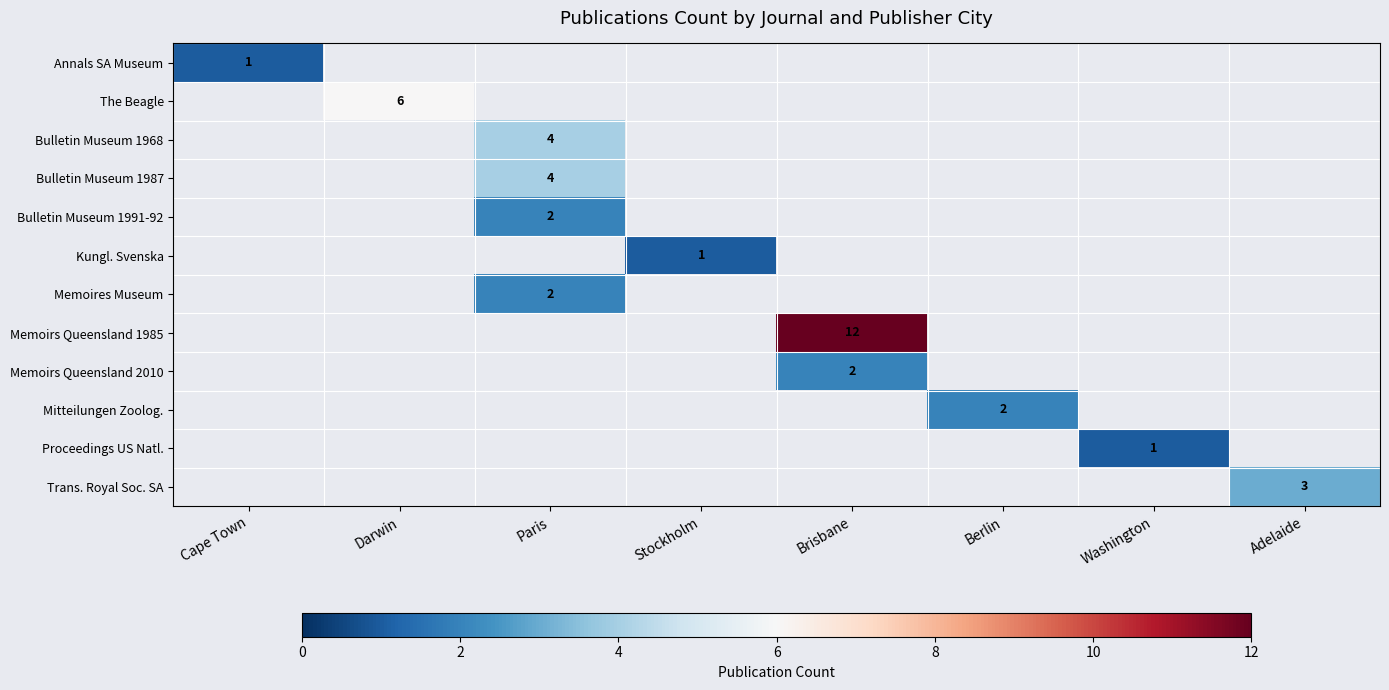

Is the value of Mitteilungen Zoolog. at Berlin greater than the value of Memoires Museum at Brisbane?

No